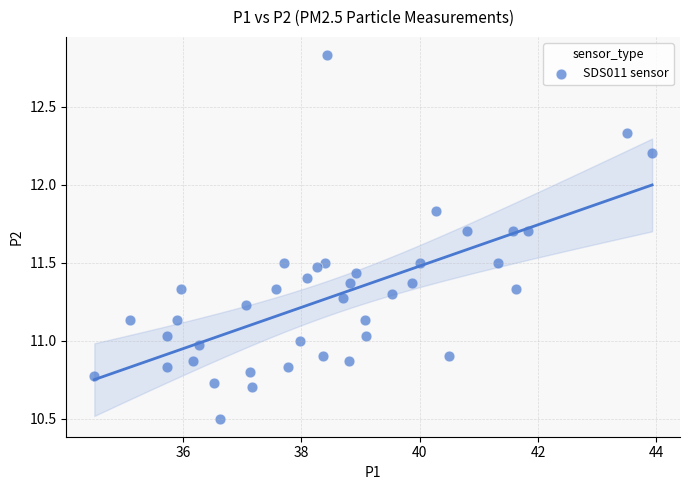

What is the range of X values (max minus min)?

9.4